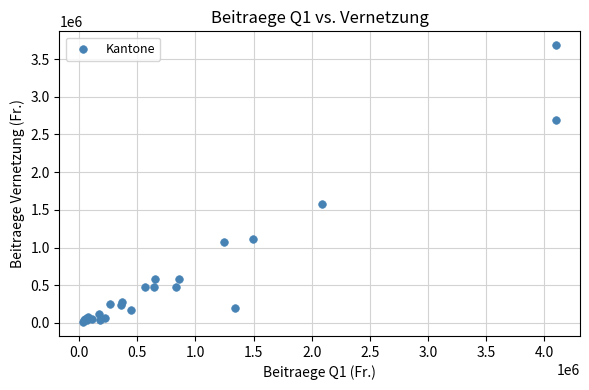

What Y value in the scatter plot is closest to 1847579?

1578339.0